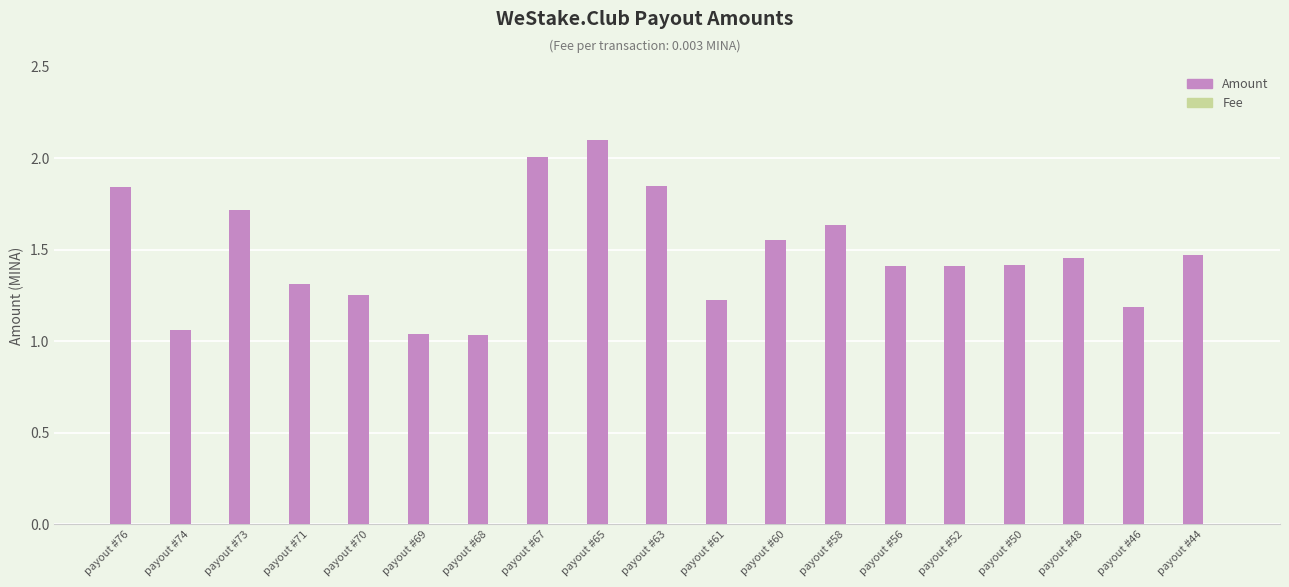

What is the maximum value shown in the chart?

2.1